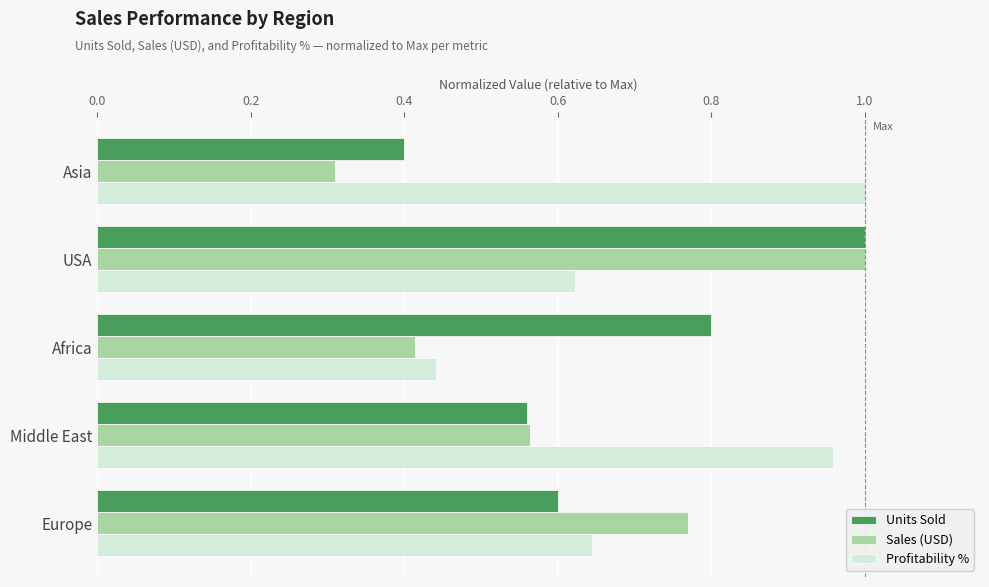

At how many categories does at least one series exceed 0?

5